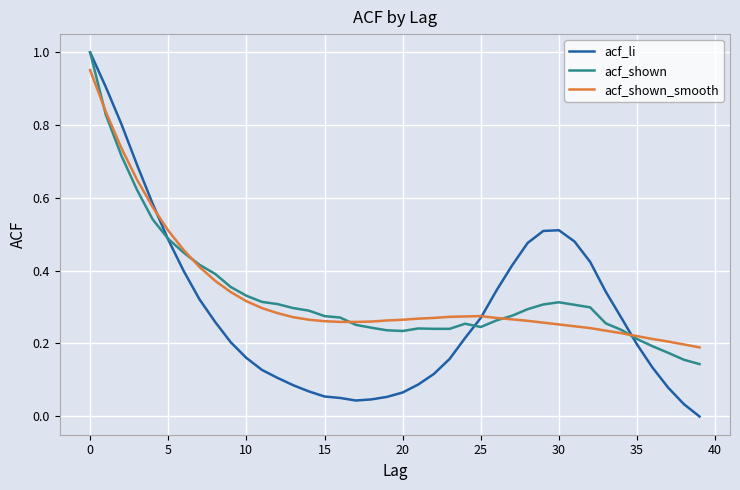

Which series has the widest spread of values?

acf_li